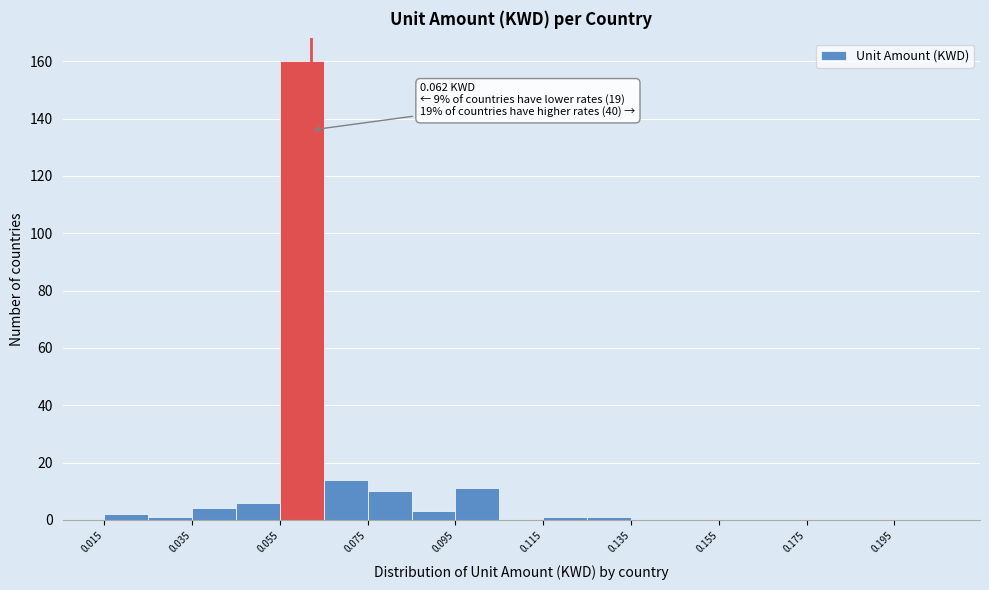

Which range on the x-axis has the tallest bar?

0.055 to 0.065